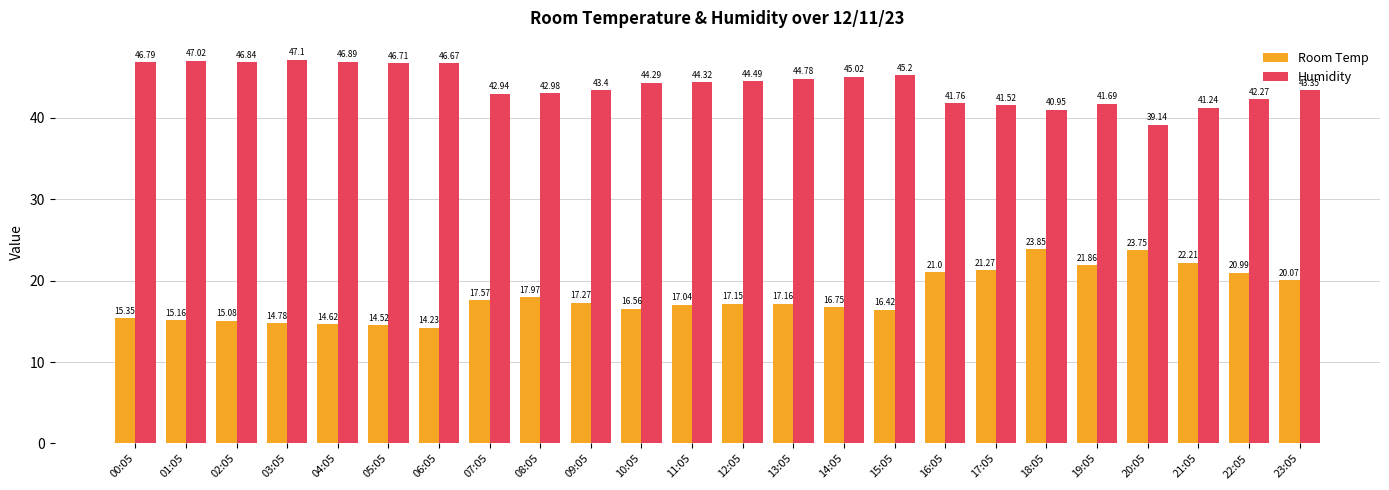

What is the label of the 16th bar from the left?

15:05